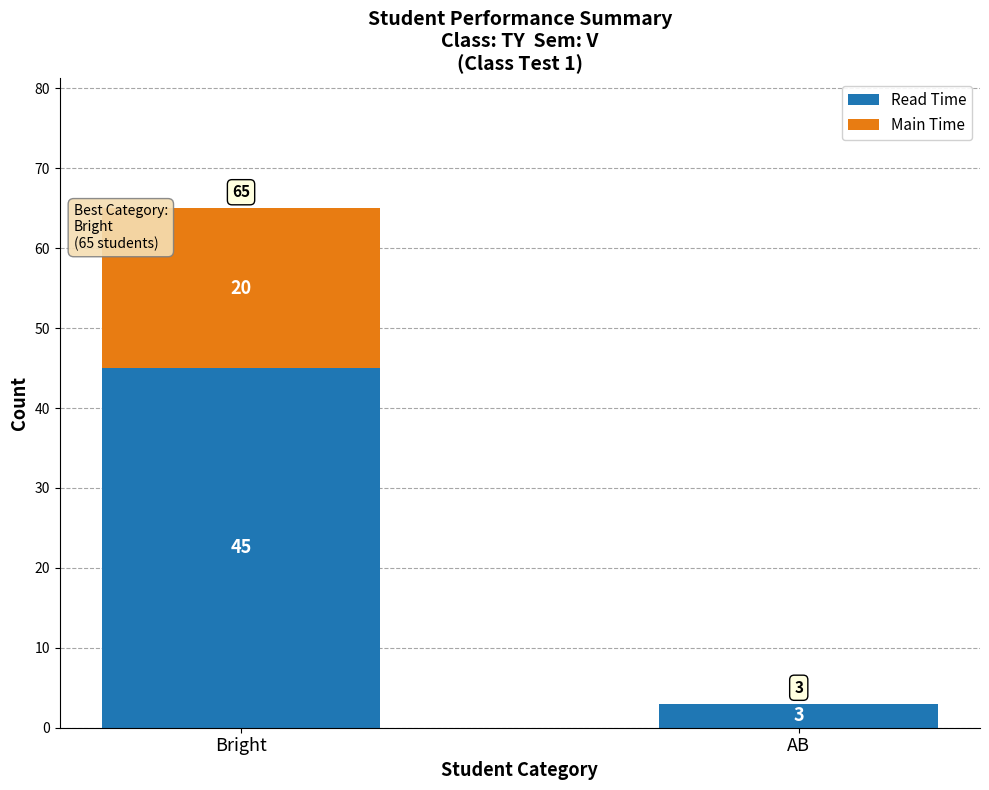

Which category has the highest value in the Read Time series?

Bright